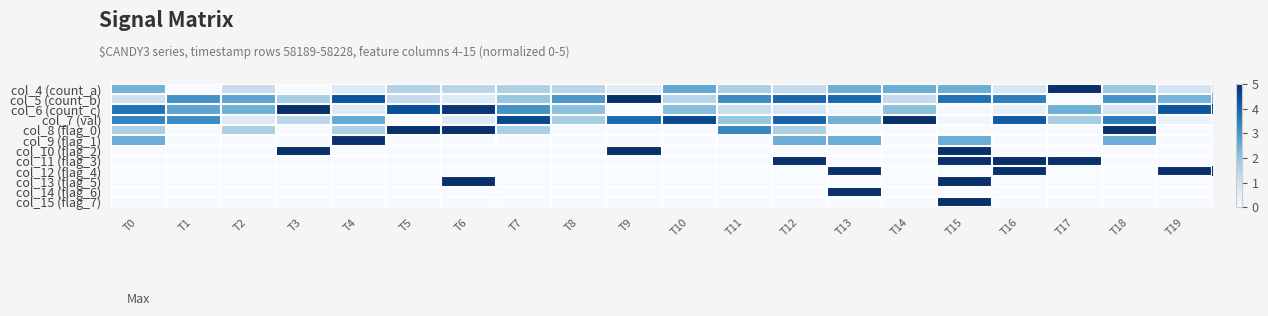

At which category does the chart reach its peak across all series?

T17